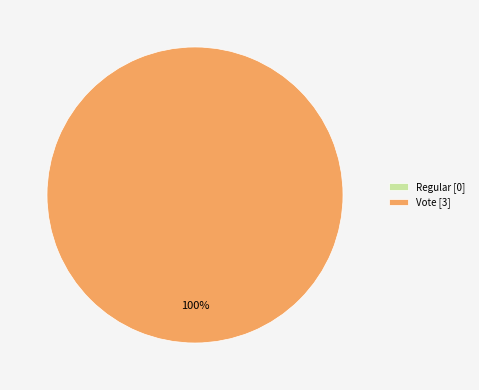

How much of the chart is everything except Regular?

100.0%